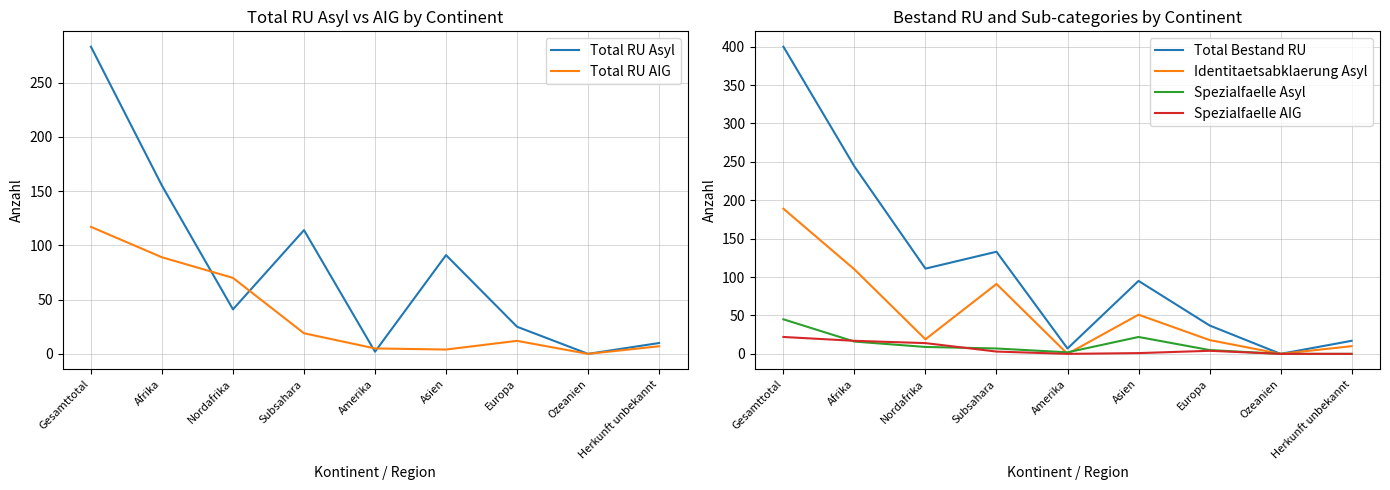

In Total RU Asyl, how many points are higher than both neighbors (excluding endpoints)?

2